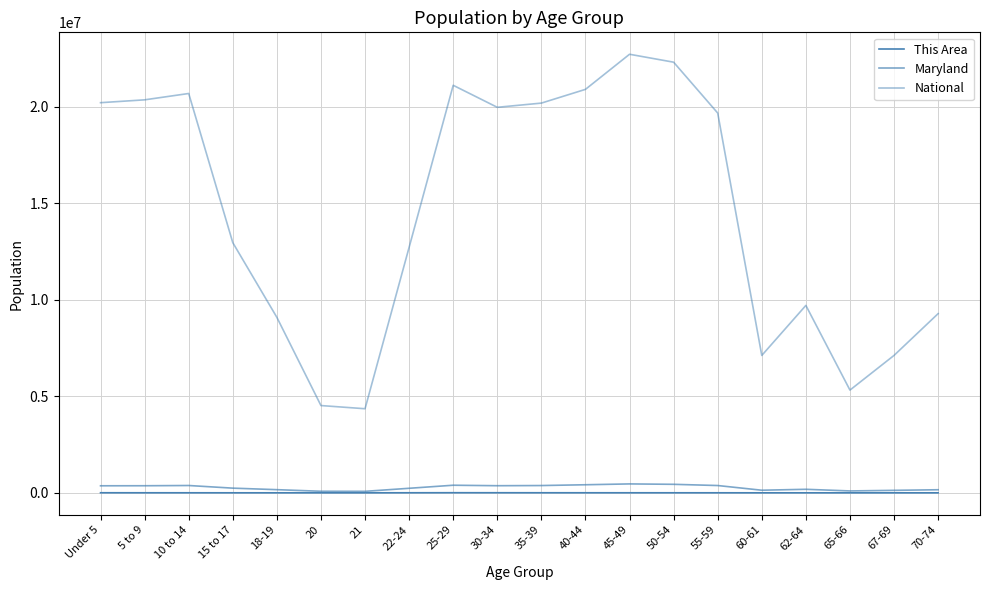

What is the label of the 5th point from the right?

60-61